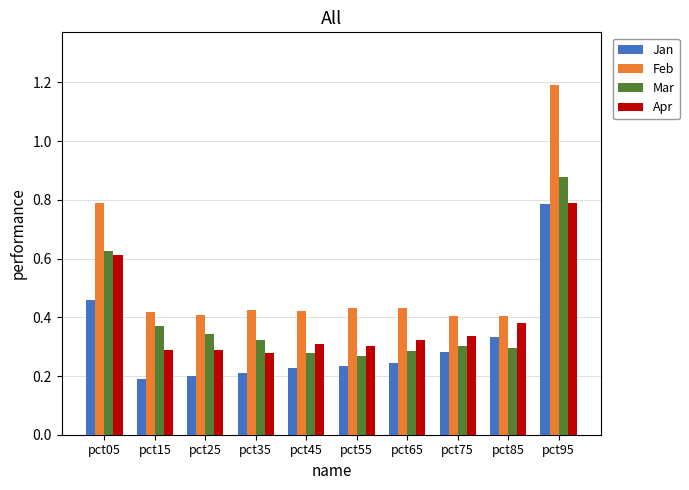

What is the total value across all series at pct35?

1.2